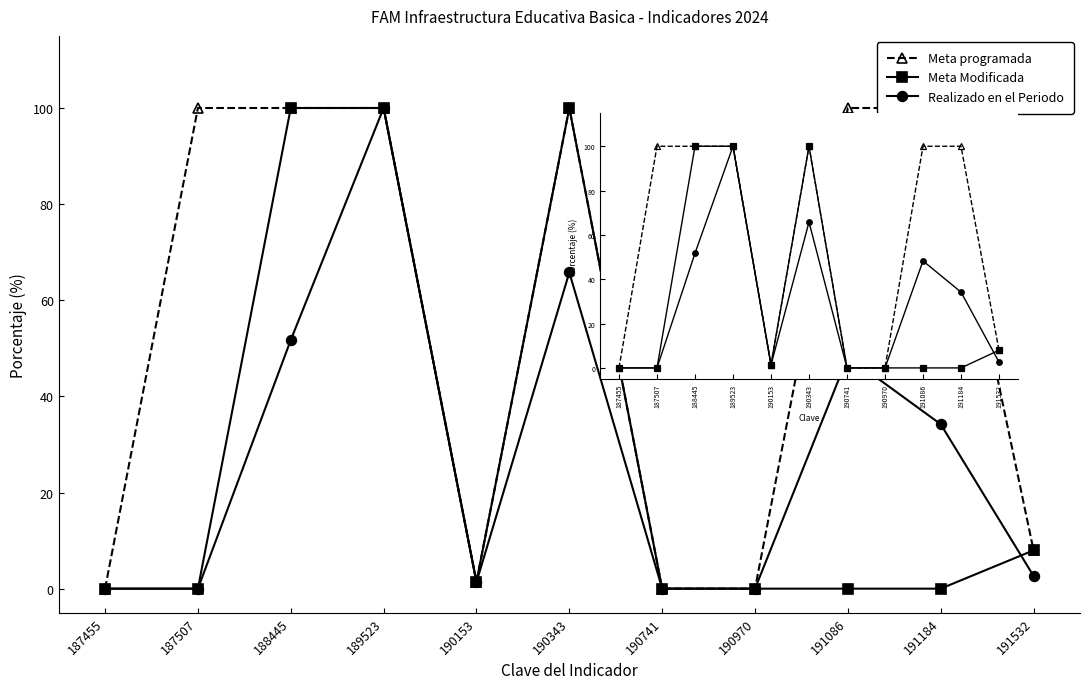

Reading left to right, transcribe all the data shown in this chart.

Meta programada: 187455=0.0	187507=100.0	188445=100.0	189523=100.0	190153=1.4	190343=100.0	190741=0.0	190970=0.0	191086=100.0	191184=100.0	191532=8.0
Meta Modificada: 187455=0.0	187507=0.0	188445=100.0	189523=100.0	190153=1.4	190343=100.0	190741=0.0	190970=0.0	191086=0.0	191184=0.0	191532=8.0
Realizado en el Periodo: 187455=0.0	187507=0.0	188445=51.7	189523=100.0	190153=1.4	190343=65.8	190741=0.0	190970=0.0	191086=48.3	191184=34.2	191532=2.6